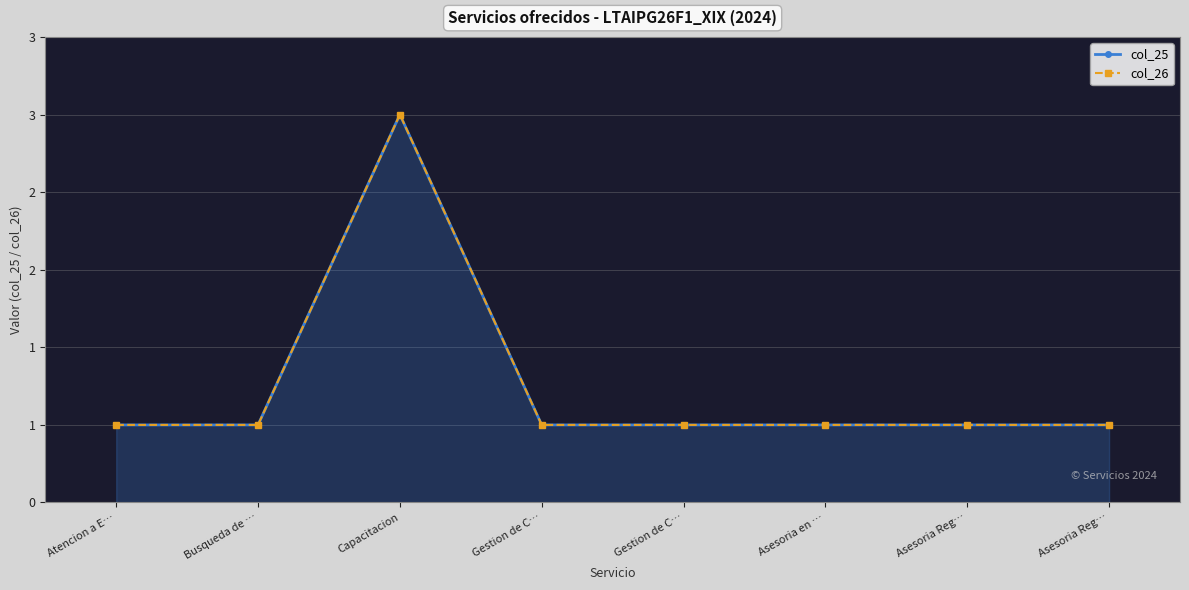

What is the minimum value for col_25?

1